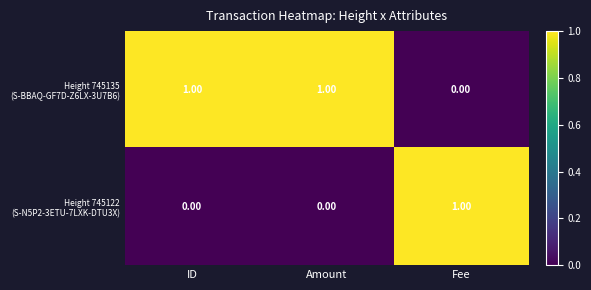

At how many categories does at least one series exceed 0?

3